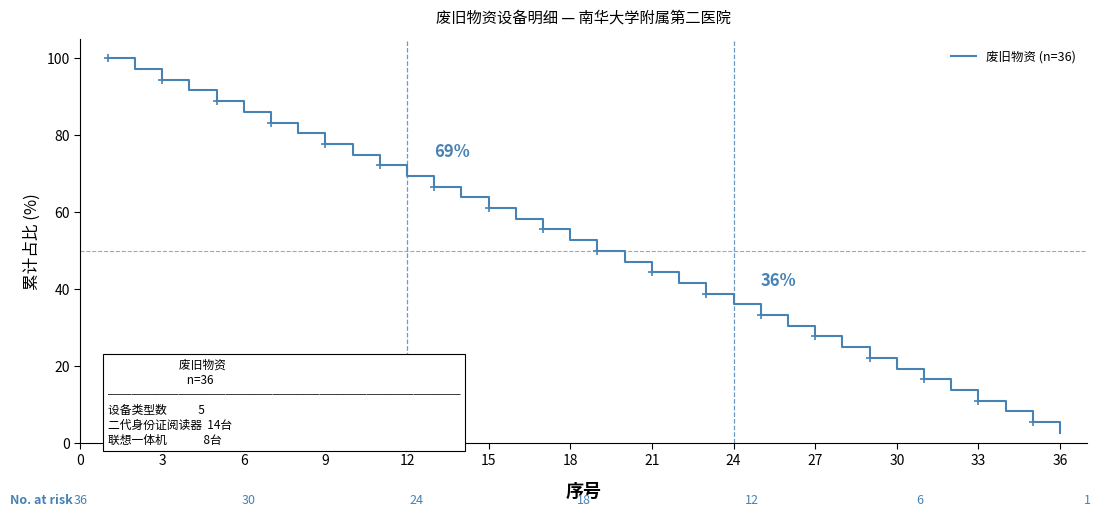

What is the minimum value shown in the chart?

2.8